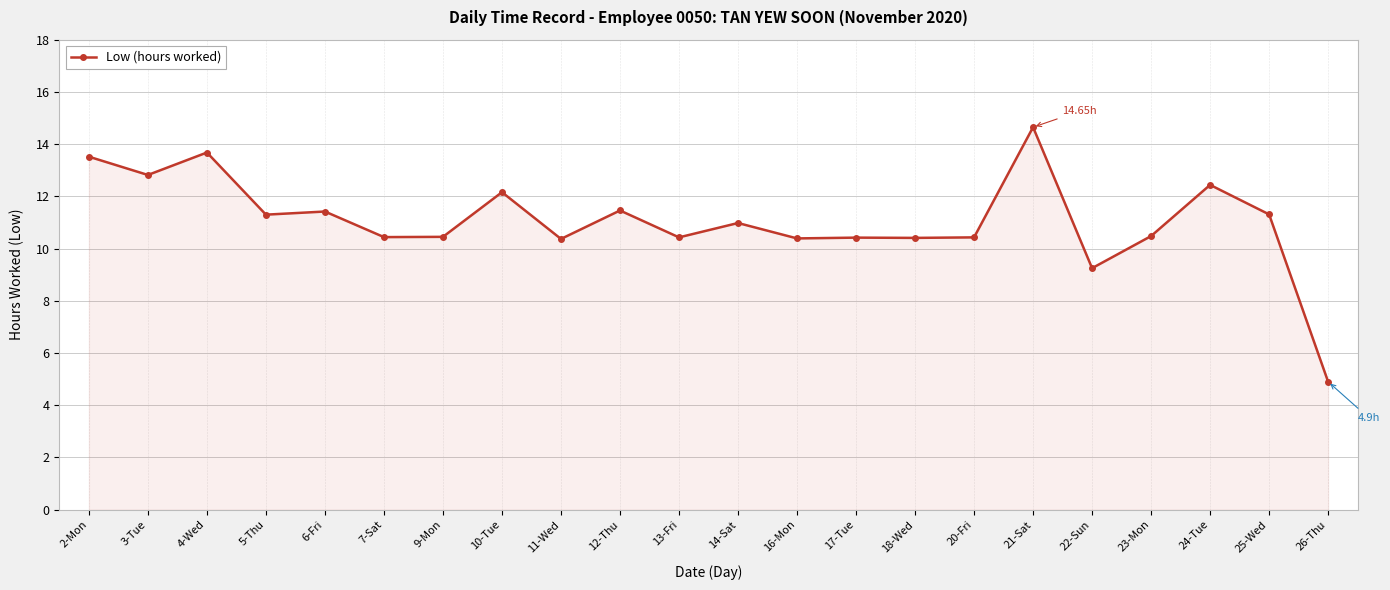

The value at 16-Mon is 17.6. True or false?

False